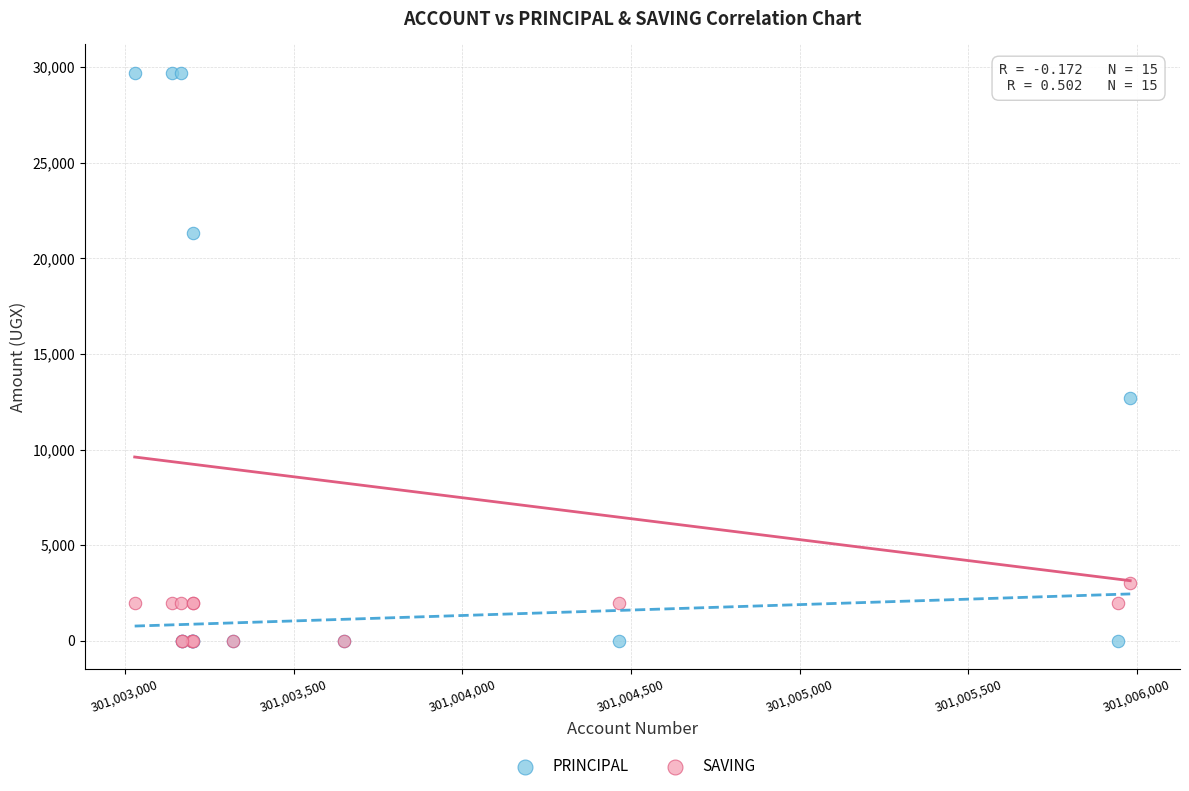

In the PRINCIPAL series, what Y value is closest to 14850?

12700